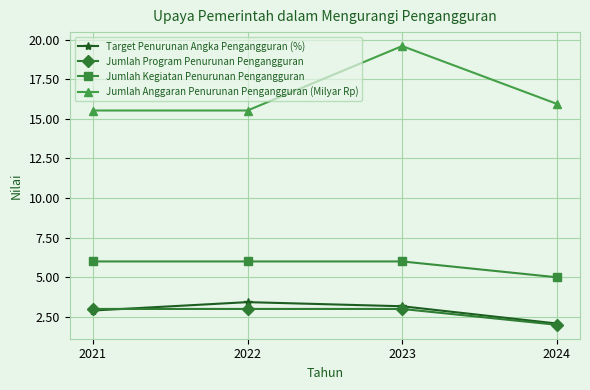

Does the chart display data point markers on the line(s)?

Yes